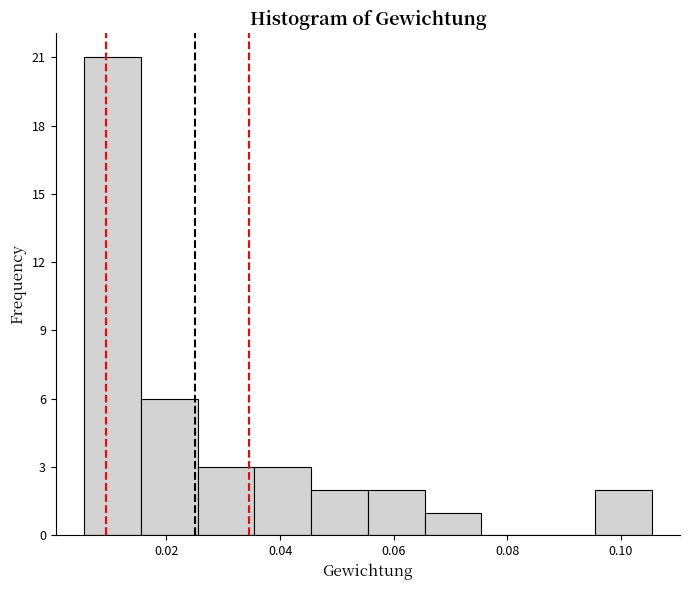

Reading left to right, list every bar in this chart as the range it spans on the x-axis followed by its height. Neither the bar edges nor the heights are printed on the chart, so give them approximately, as read against the axes.

0.006 to 0.016: 21
0.016 to 0.026: 6
0.026 to 0.036: 3
0.036 to 0.046: 3
0.046 to 0.056: 2
0.056 to 0.066: 2
0.066 to 0.076: 1
0.076 to 0.086: 0
0.086 to 0.096: 0
0.096 to 0.106: 2